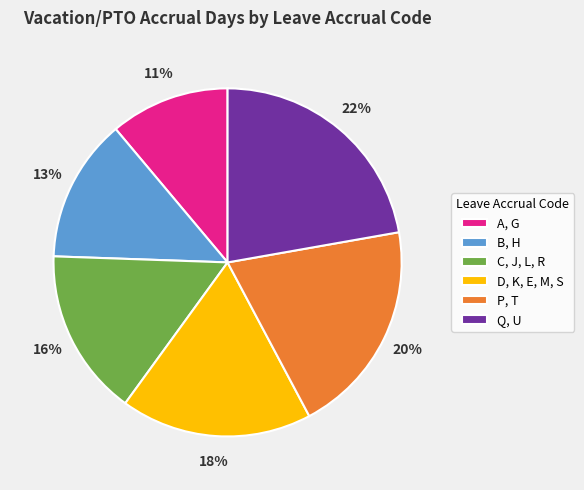

What is the ratio of the value at D, K, E, M, S to the value at P, T?

0.9